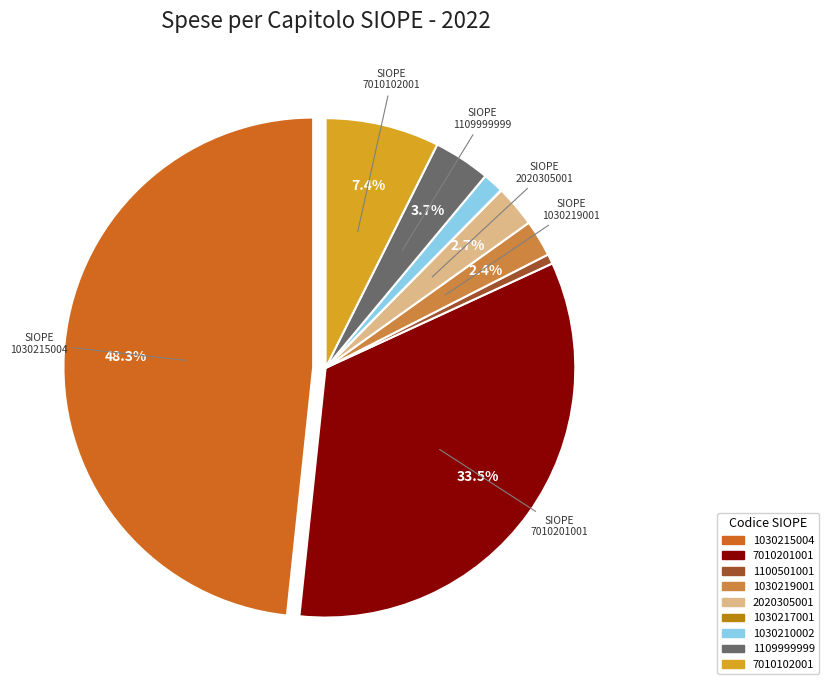

Does 2020305001 represent more than half of the total?

No